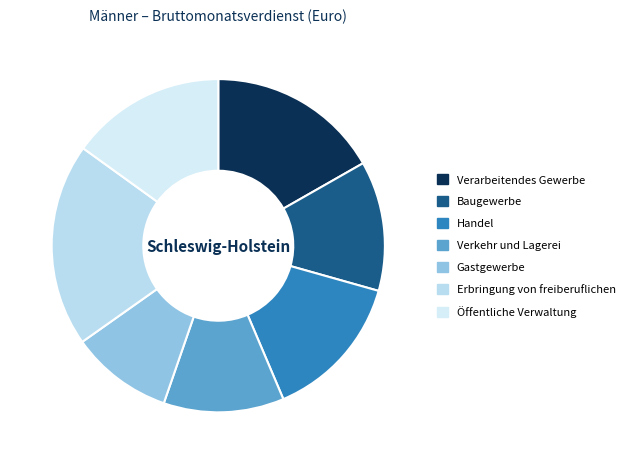

Count the number of slices in the pie.

7